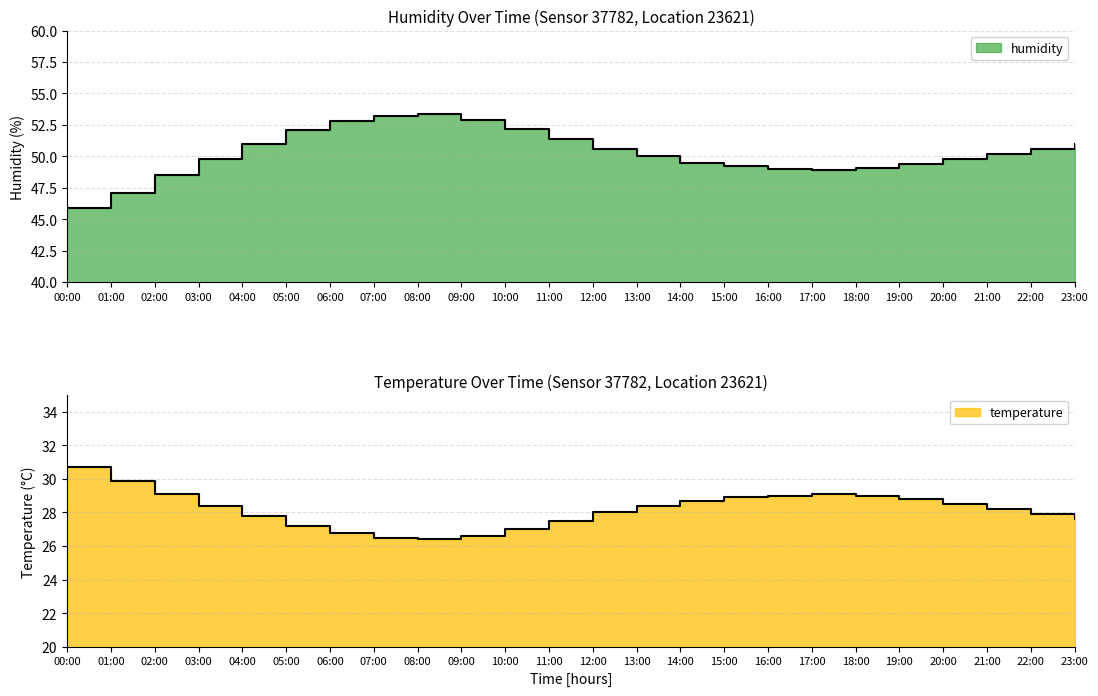

What are all the series names shown in the legend?

temperature, humidity